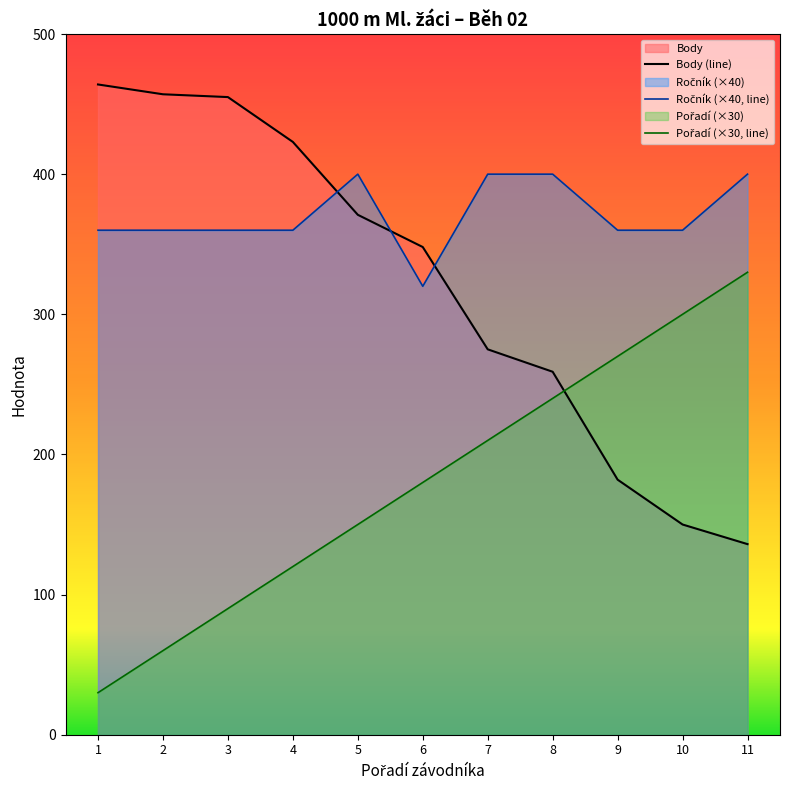

Does the chart have visible grid lines?

No